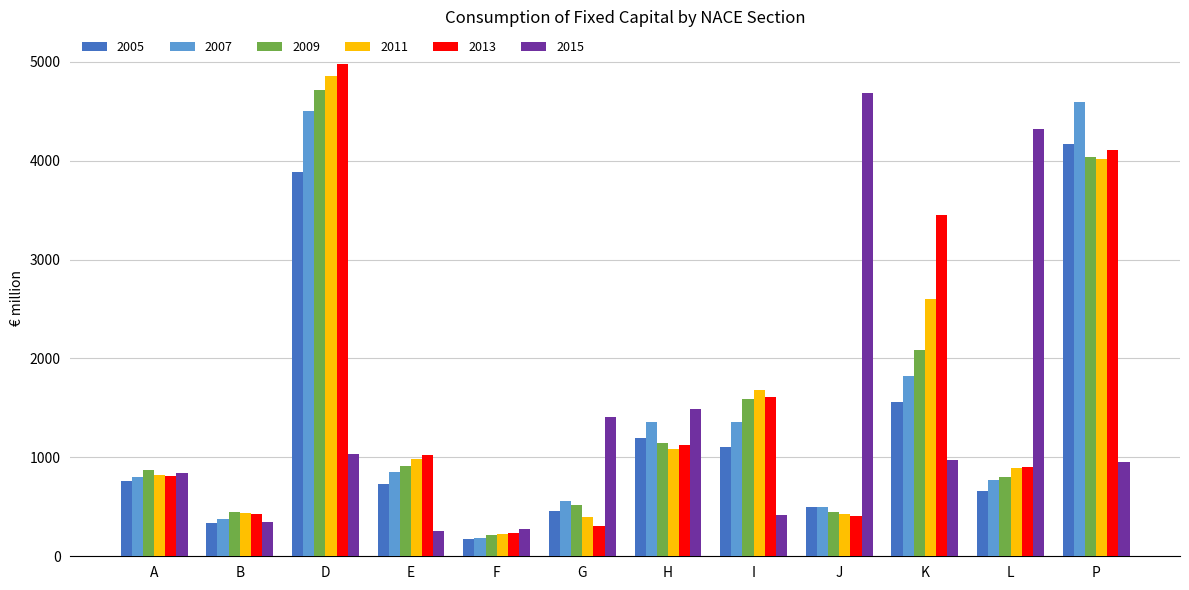

Rank the series at K from lowest to highest value.

2015, 2005, 2007, 2009, 2011, 2013